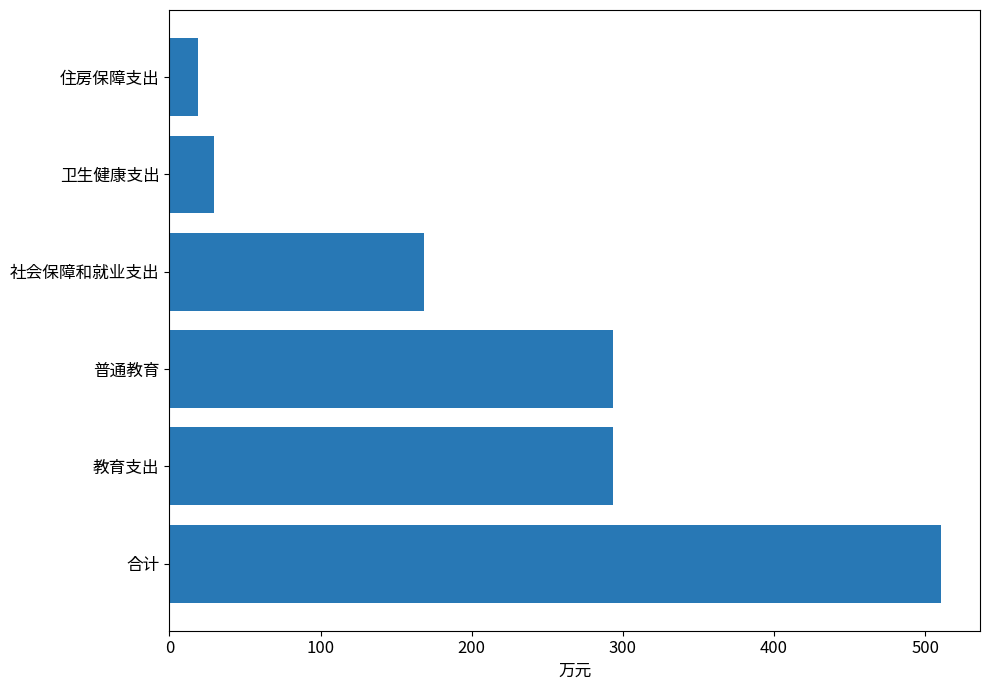

Which has a higher value, 住房保障支出 or 普通教育?

普通教育